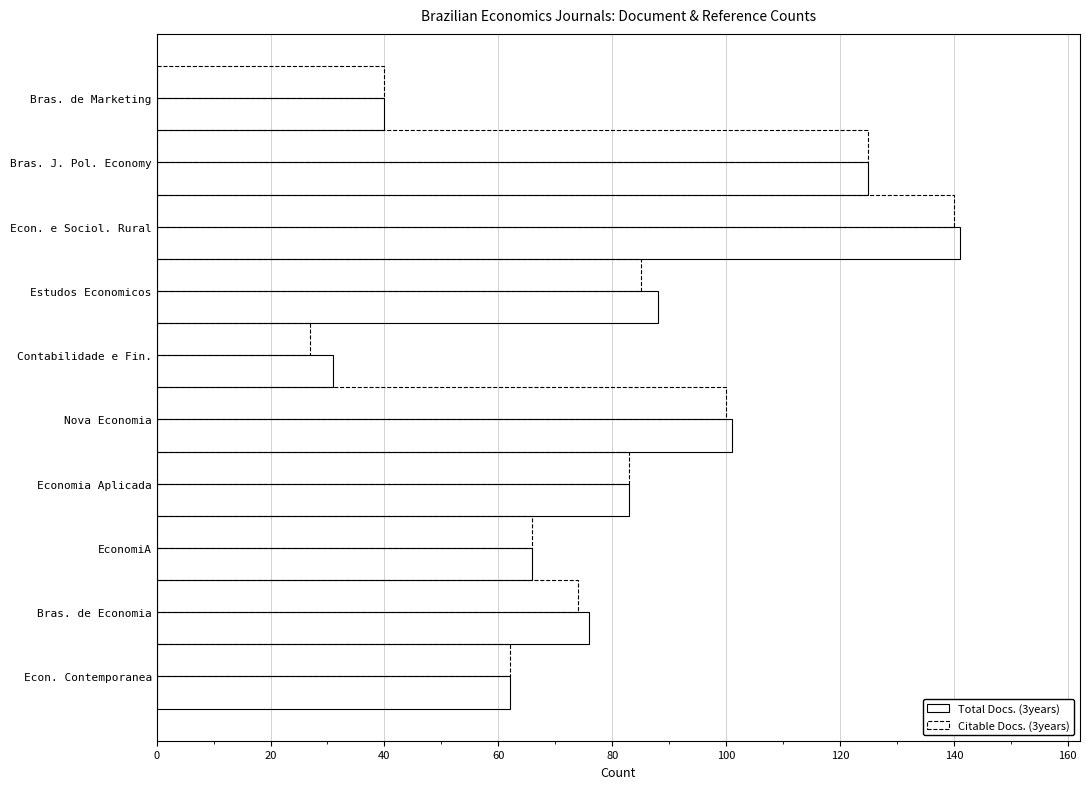

What is the average value of the Total Docs. (3years) series?

81